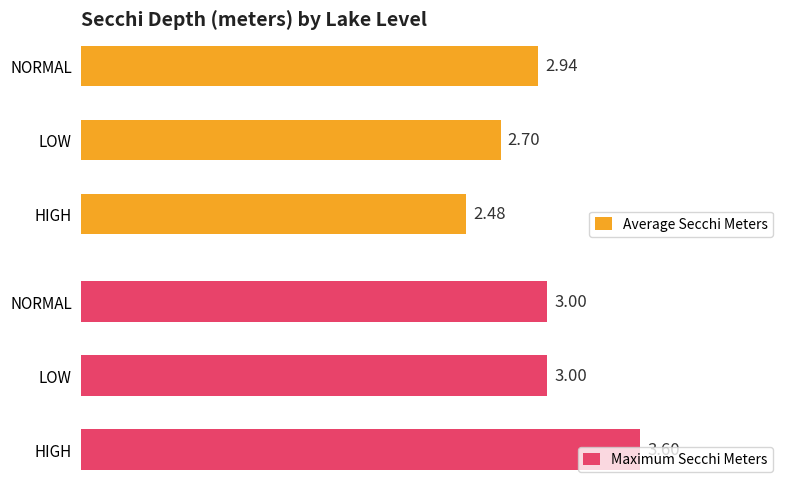

At how many categories does at least one series exceed 3?

1